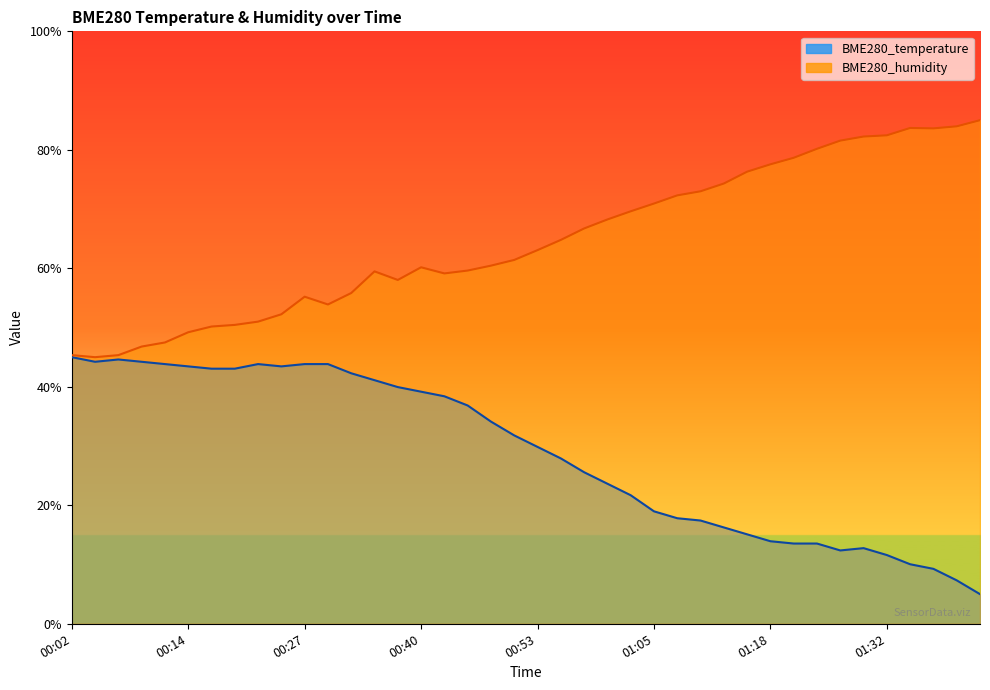

True or false: BME280_temperature has a value of 43.8 at 00:12.

True